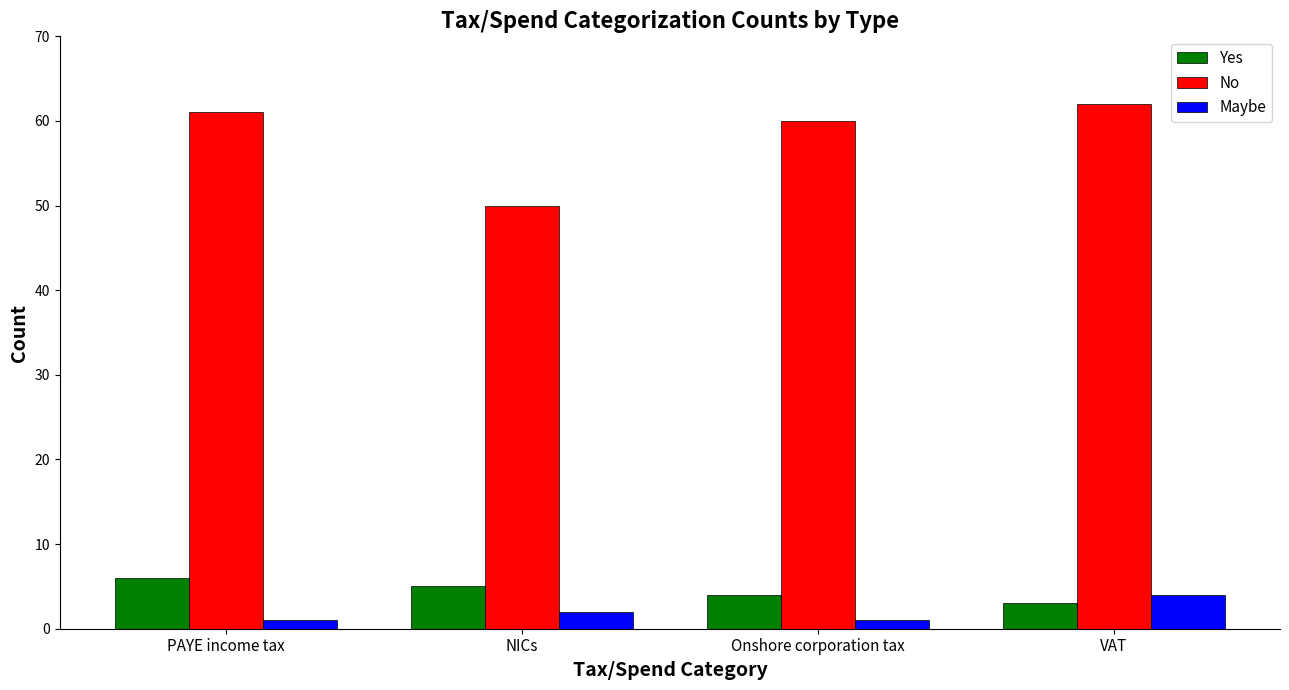

What is the difference between the maximum and minimum values in the Maybe series?

3